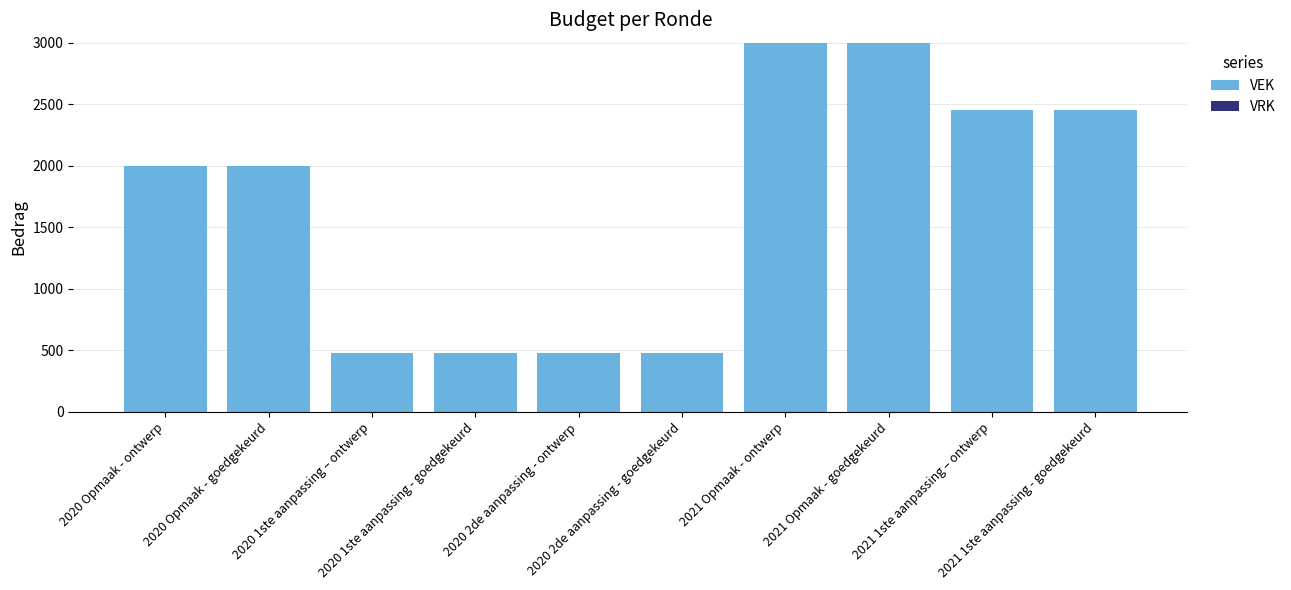

What is the minimum value shown in the chart?

477